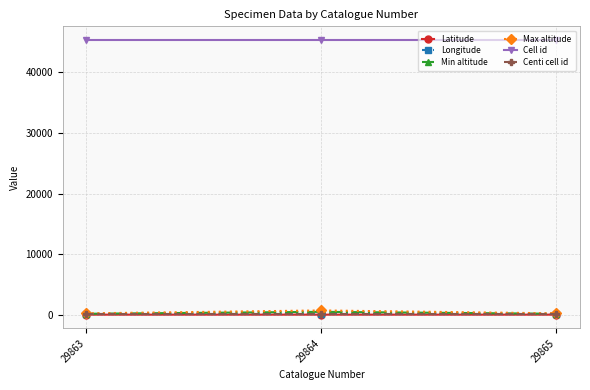

What is the total value across all series at 29864?

46783.0